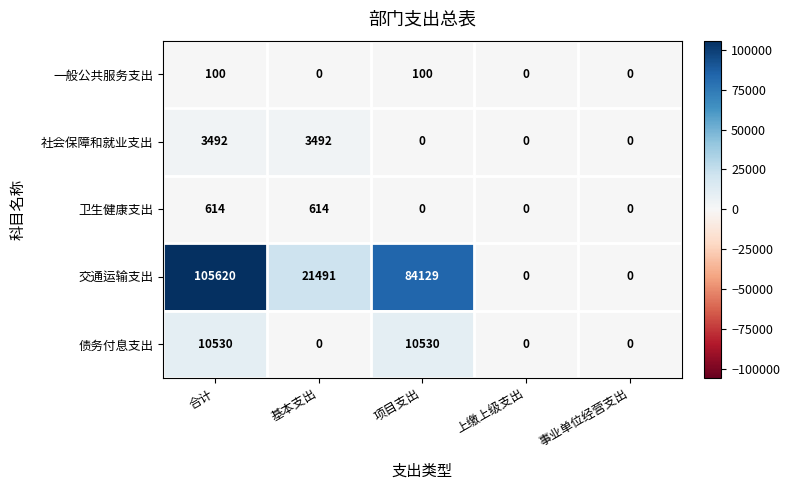

The 社会保障和就业支出 series shows 3492 at 合计. True or false?

True